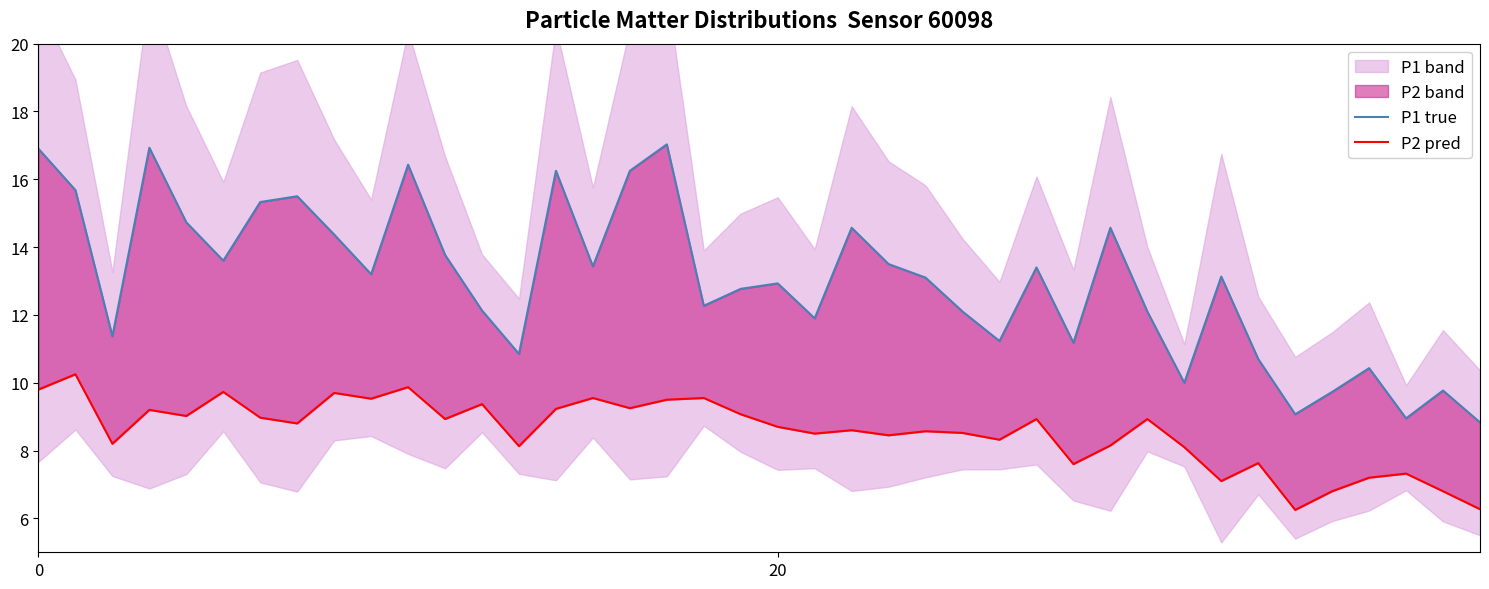

What is the sum of the P1 true values at 7 and 2?

26.9